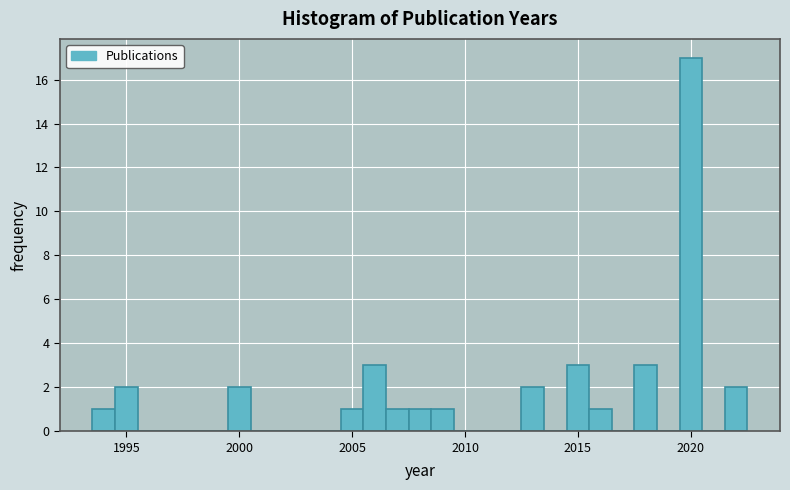

Read against the x-axis, roughly where is the centre of the tallest bar?

2020.0